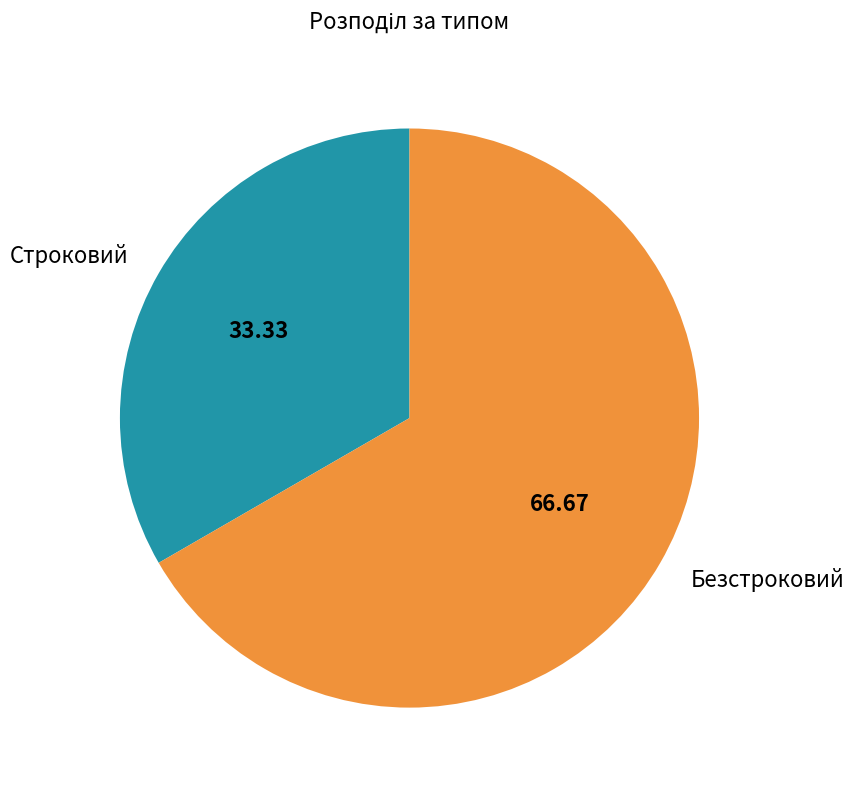

Does Безстроковий account for over 50% of the chart?

Yes